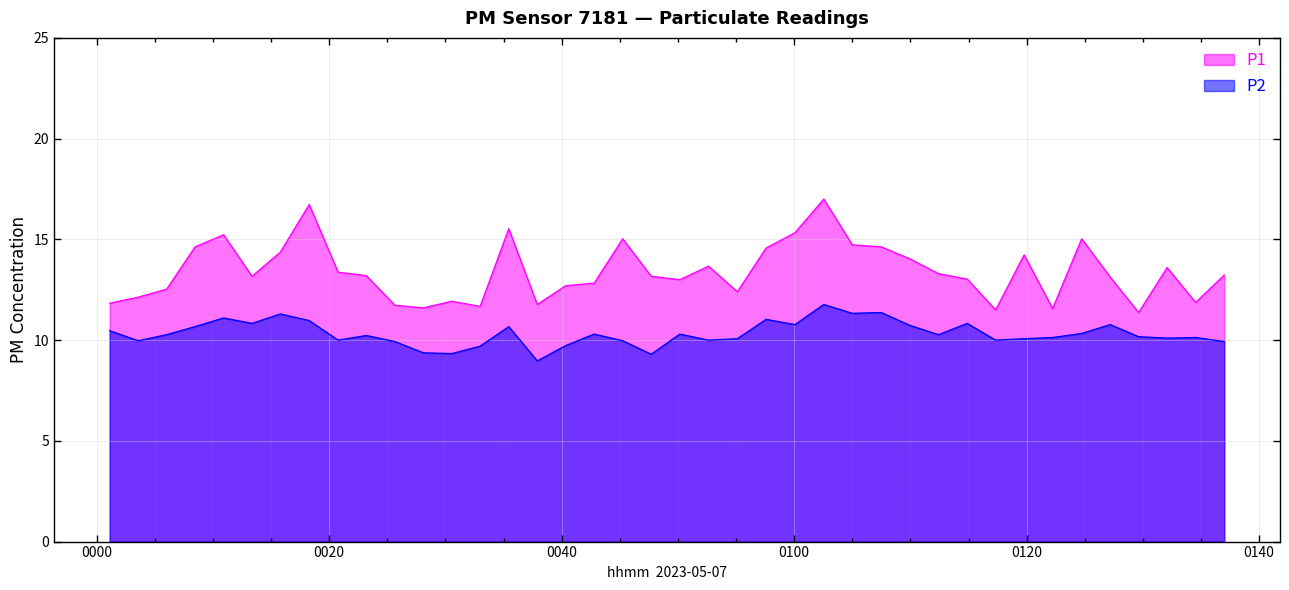

List the series in order of their peak value, highest first.

P1, P2